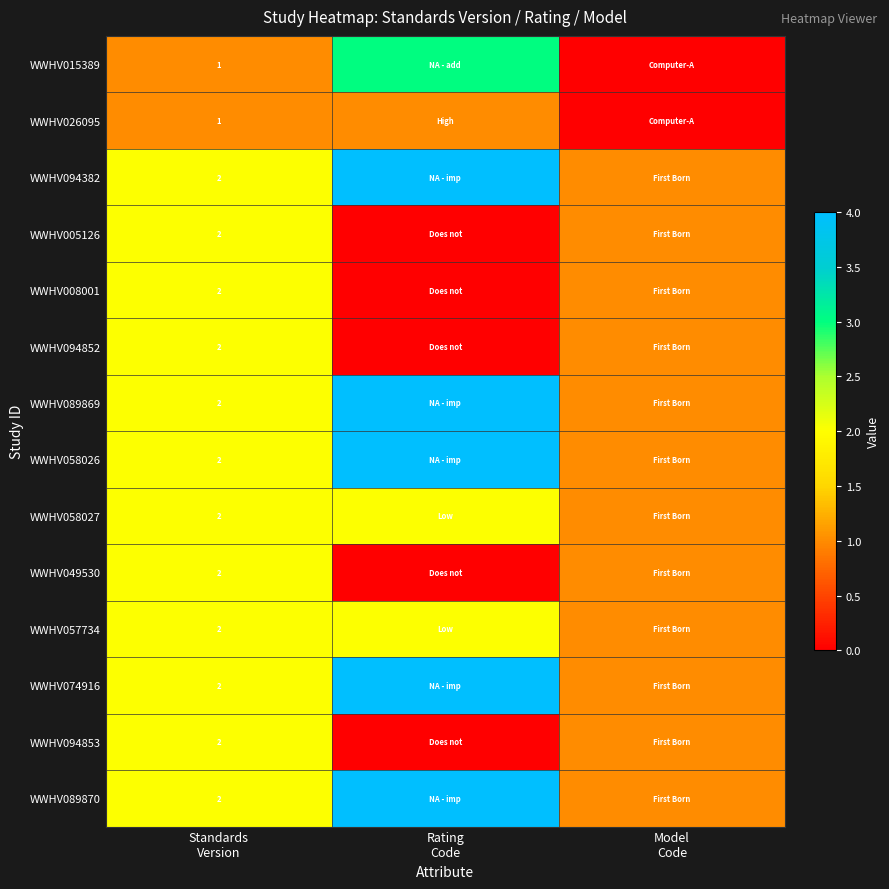

Between Rating
Code and Standards
Version, which is larger?

Rating
Code